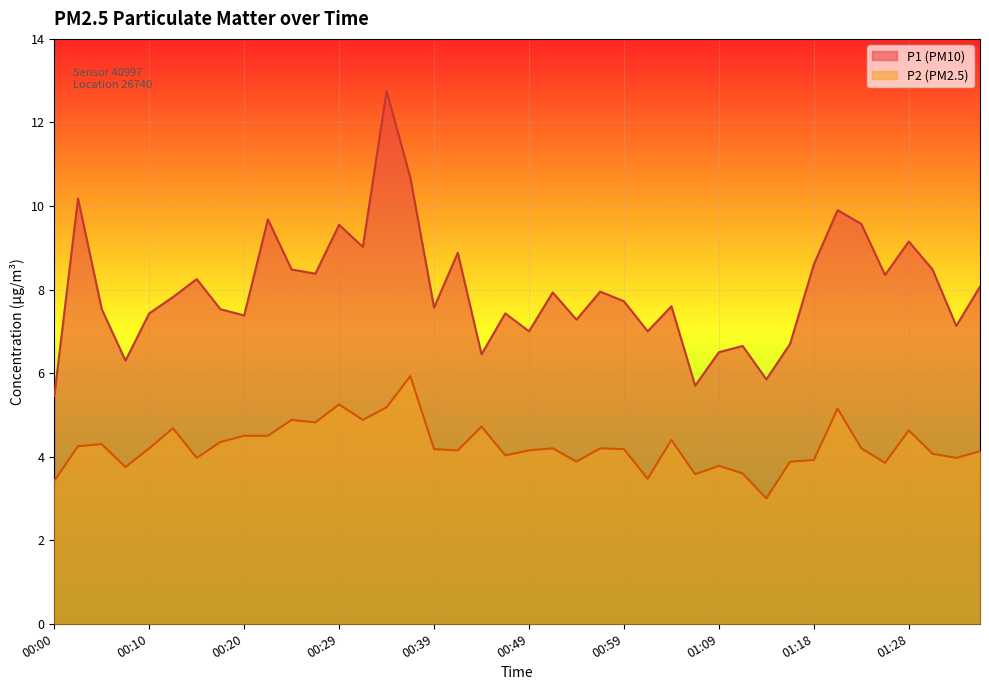

What is the approximate value of P1 at 00:00?

5.5